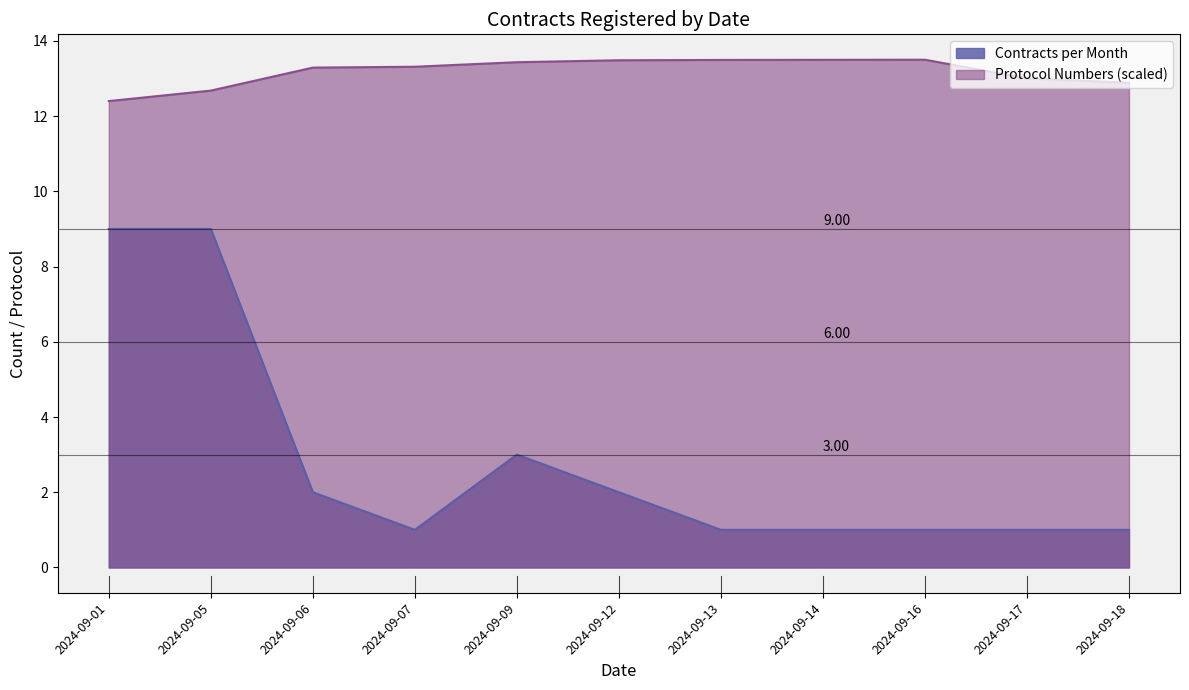

What is the sum of the Contracts per Month values at 2024-09-06 and 2024-09-14?

3.0